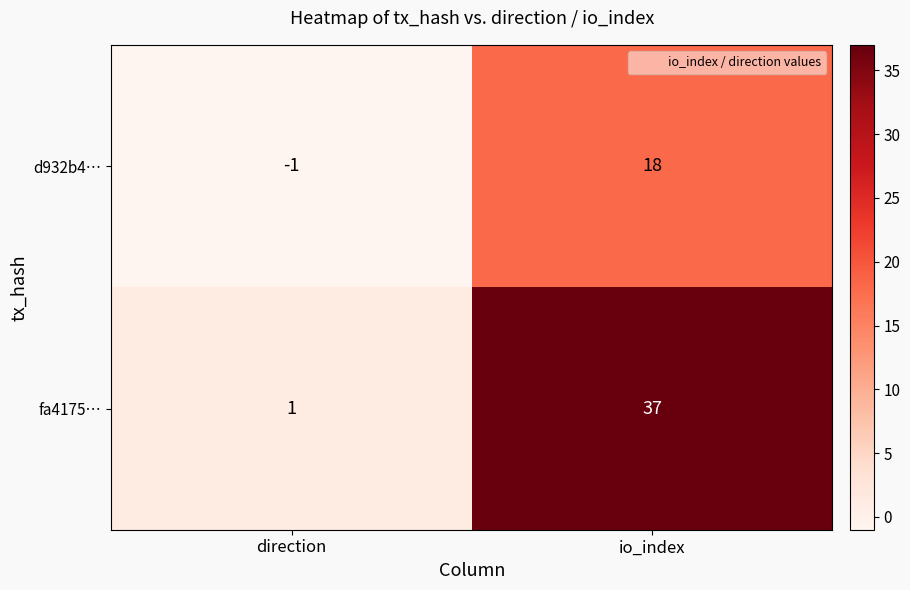

What is the difference between the highest and lowest values at direction?

2